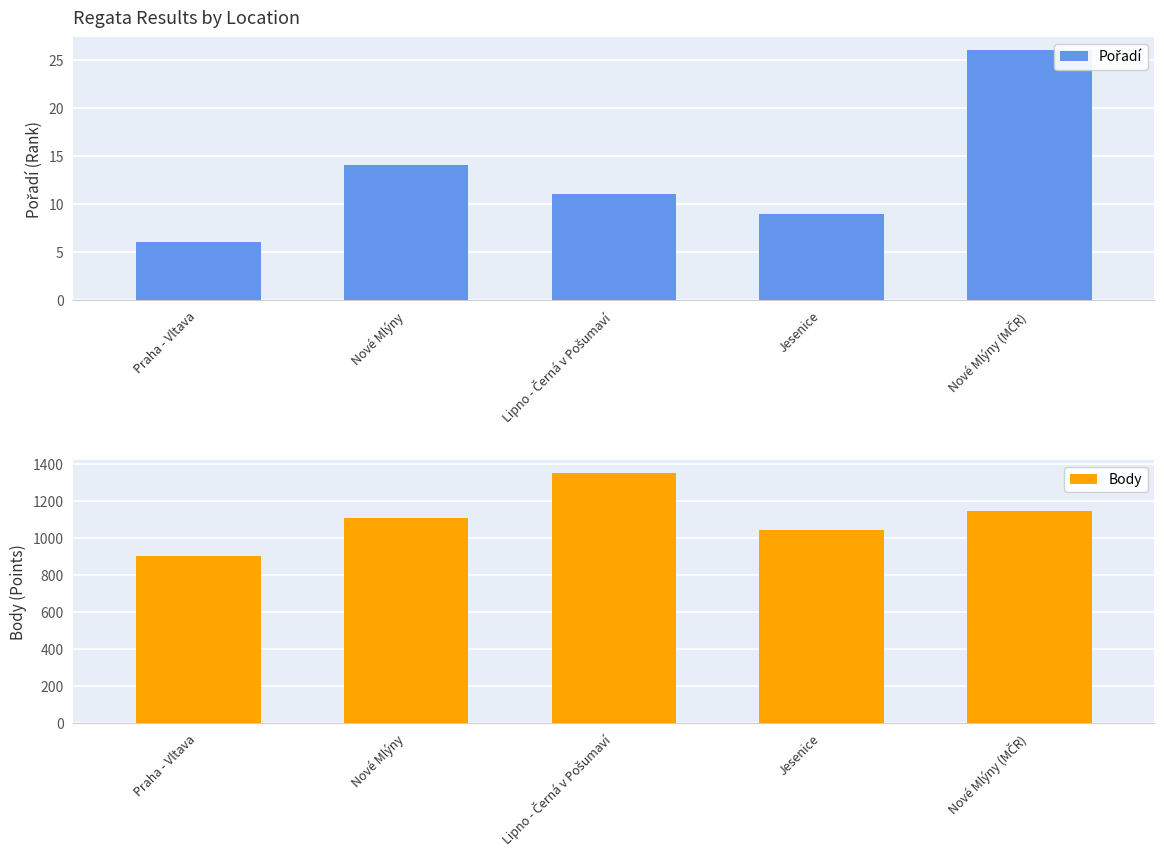

What is the spread (max minus min) of values at Praha - Vltava?

898